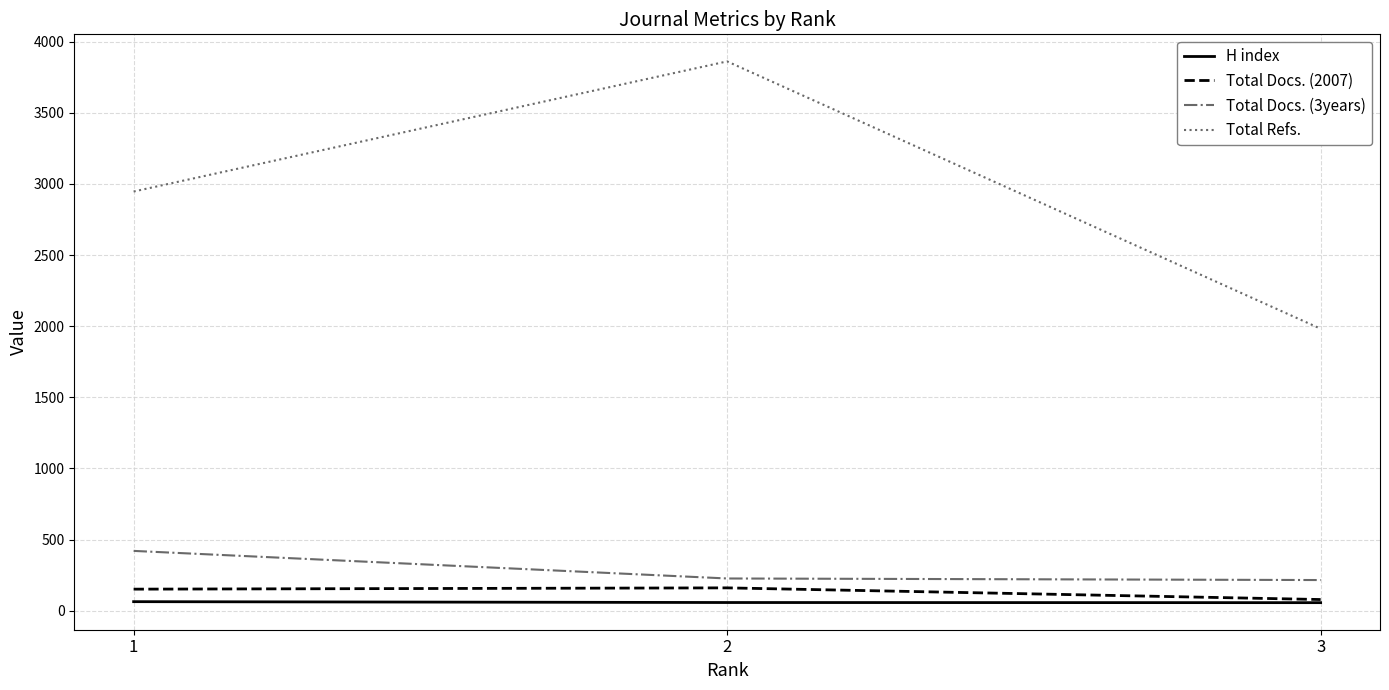

Which series has the widest spread of values?

Total Refs.